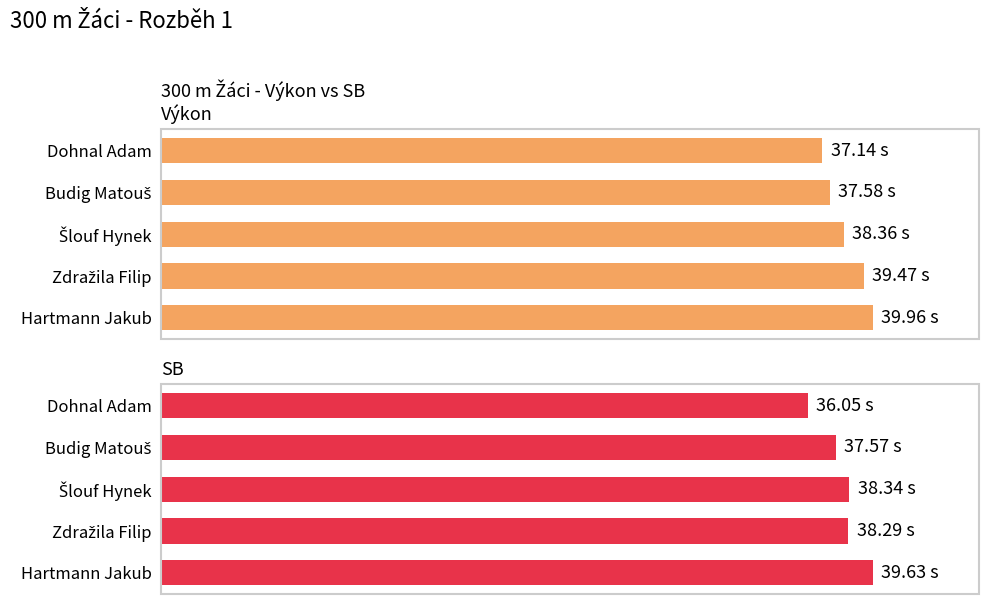

True or false: SB has a value of 65.5 at Hartmann Jakub.

False